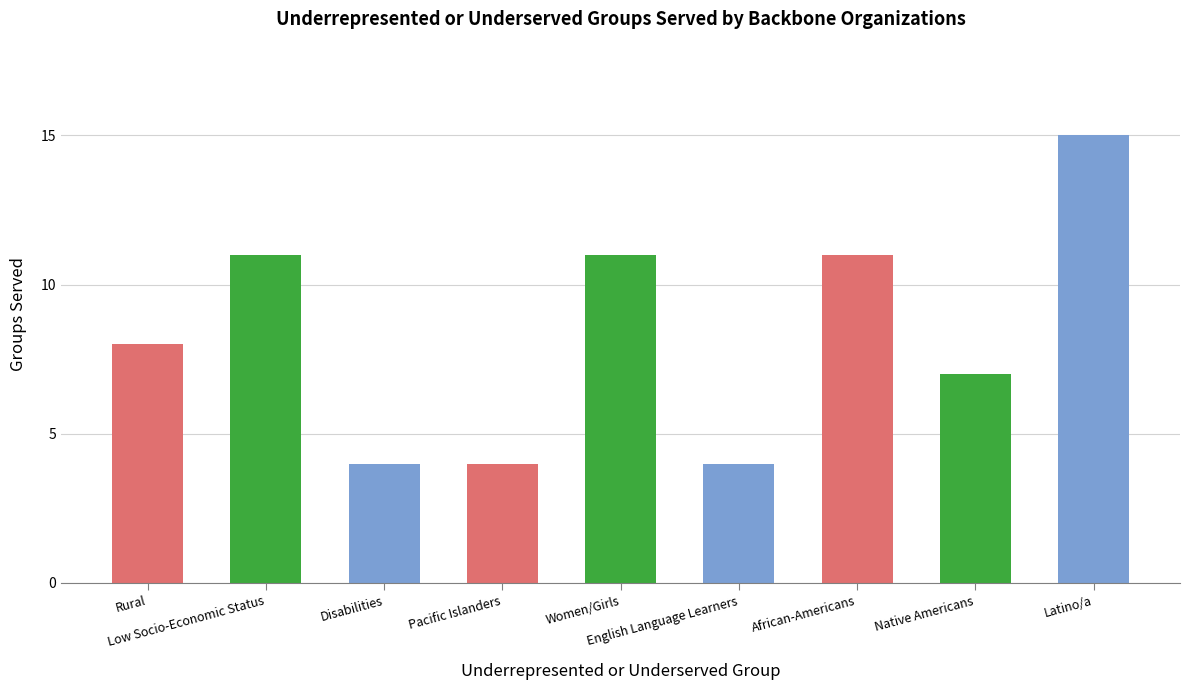

What is the smallest value displayed?

4